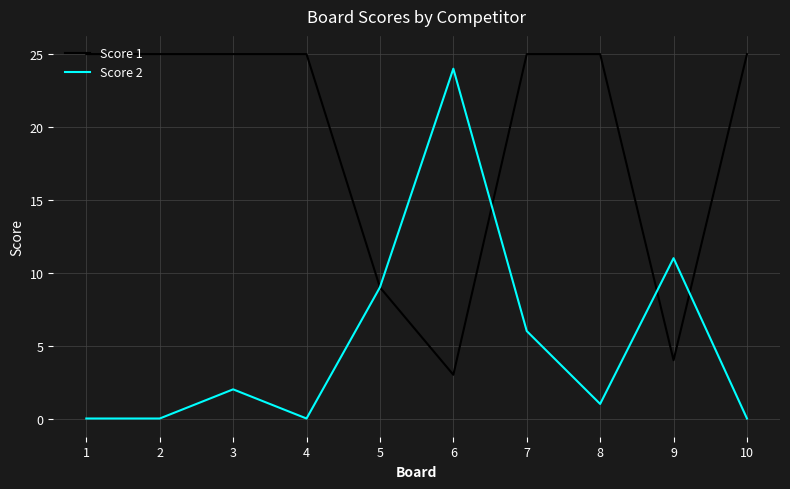

Reading left to right, transcribe all the data shown in this chart.

Score 1: 1=25	2=25	3=25	4=25	5=9	6=3	7=25	8=25	9=4	10=25
Score 2: 1=0	2=0	3=2	4=0	5=9	6=24	7=6	8=1	9=11	10=0